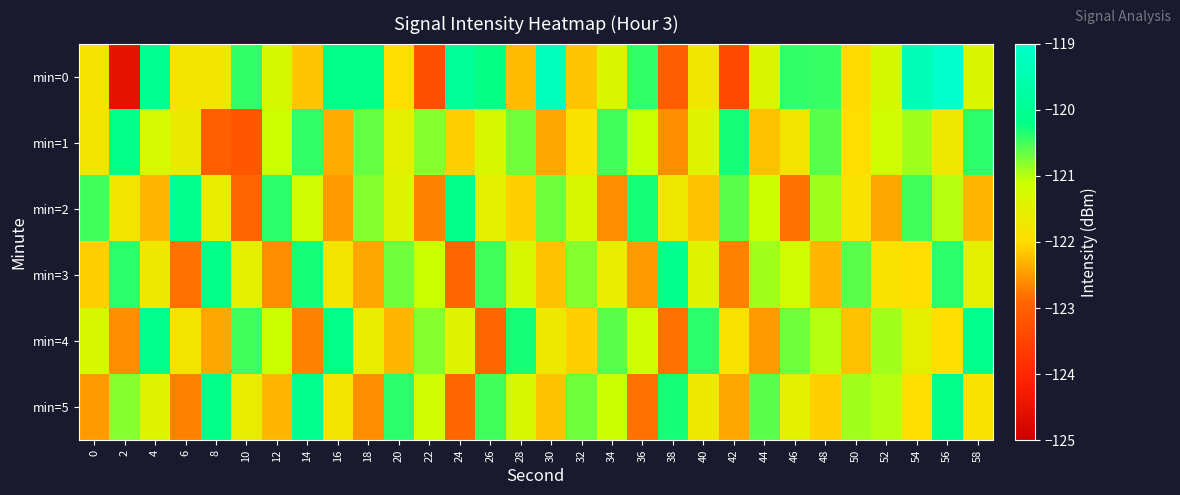

Reading left to right, what are all the values shown in this chart?

min=0: 0=-121.8	2=-124.5	4=-120.1	6=-121.8	8=-121.8	10=-120.4	12=-121.2	14=-122.2	16=-120.2	18=-120.2	20=-122.0	22=-123.3	24=-119.9	26=-120.2	28=-122.2	30=-119.3	32=-122.2	34=-121.4	36=-120.4	38=-123.0	40=-121.7	42=-123.4	44=-121.3	46=-120.4	48=-120.4	50=-122.0	52=-121.2	54=-119.4	56=-119.0	58=-121.4
min=1: 0=-121.8	2=-120.1	4=-121.3	6=-121.6	8=-123.0	10=-123.2	12=-121.1	14=-120.4	16=-122.4	18=-120.7	20=-121.5	22=-120.8	24=-122.1	26=-121.3	28=-120.7	30=-122.4	32=-121.9	34=-120.5	36=-121.1	38=-122.6	40=-121.4	42=-120.3	44=-122.2	46=-121.8	48=-120.6	50=-122.0	52=-121.2	54=-120.9	56=-121.7	58=-120.4
min=2: 0=-120.5	2=-121.8	4=-122.3	6=-120.1	8=-121.6	10=-122.9	12=-120.4	14=-121.2	16=-122.5	18=-120.8	20=-121.4	22=-122.7	24=-120.2	26=-121.5	28=-122.1	30=-120.7	32=-121.3	34=-122.6	36=-120.3	38=-121.7	40=-122.2	42=-120.6	44=-121.1	46=-122.8	48=-120.9	50=-121.9	52=-122.4	54=-120.5	56=-121.0	58=-122.3
min=3: 0=-122.1	2=-120.4	4=-121.7	6=-122.8	8=-120.2	10=-121.5	12=-122.6	14=-120.3	16=-121.8	18=-122.4	20=-120.7	22=-121.1	24=-122.9	26=-120.5	28=-121.3	30=-122.2	32=-120.8	34=-121.6	36=-122.5	38=-120.1	40=-121.4	42=-122.7	44=-120.9	46=-121.2	48=-122.3	50=-120.6	52=-121.9	54=-122.0	56=-120.4	58=-121.5
min=4: 0=-121.3	2=-122.6	4=-120.1	6=-121.8	8=-122.4	10=-120.5	12=-121.1	14=-122.7	16=-120.2	18=-121.6	20=-122.3	22=-120.8	24=-121.4	26=-122.9	28=-120.3	30=-121.7	32=-122.1	34=-120.6	36=-121.2	38=-122.8	40=-120.4	42=-121.9	44=-122.5	46=-120.7	48=-121.0	50=-122.2	52=-120.9	54=-121.5	56=-122.0	58=-120.1
min=5: 0=-122.5	2=-120.8	4=-121.4	6=-122.7	8=-120.2	10=-121.6	12=-122.3	14=-120.1	16=-121.8	18=-122.6	20=-120.4	22=-121.2	24=-122.9	26=-120.5	28=-121.3	30=-122.2	32=-120.7	34=-121.1	36=-122.8	38=-120.3	40=-121.7	42=-122.4	44=-120.6	46=-121.5	48=-122.1	50=-120.9	52=-121.0	54=-122.0	56=-120.2	58=-121.9